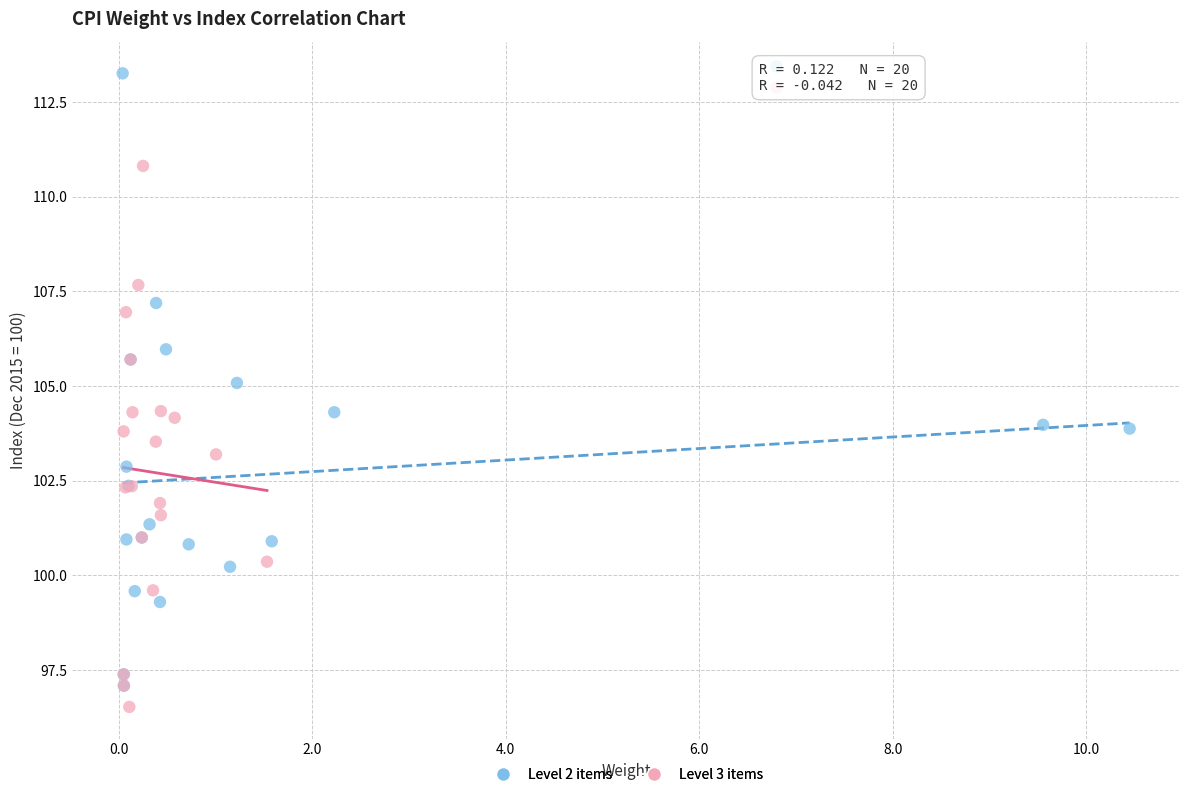

What are all the series names shown in the legend?

Level 2 items, Level 3 items